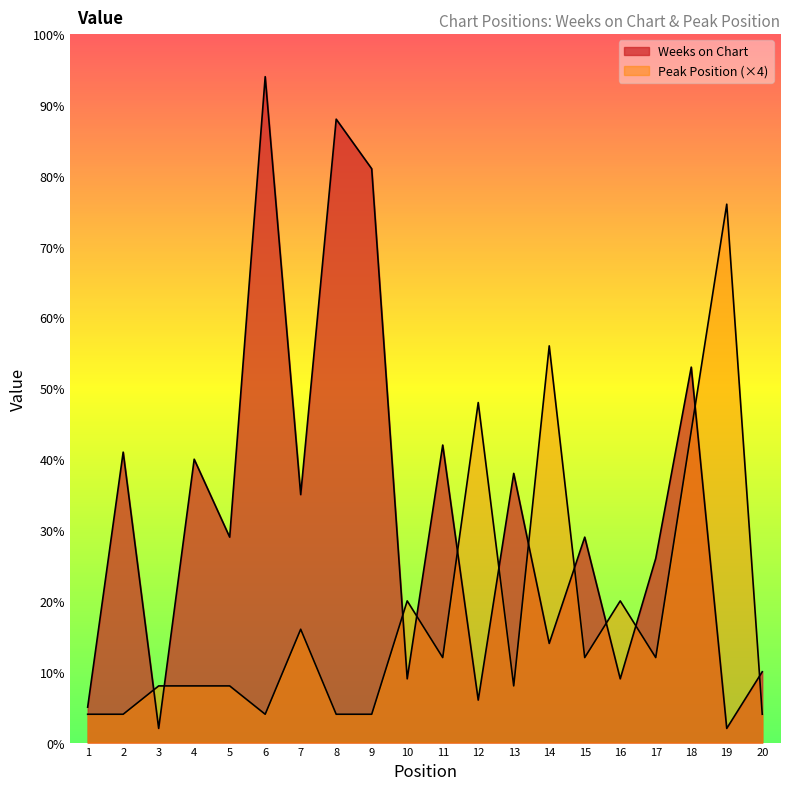

What is the smallest value displayed?

2